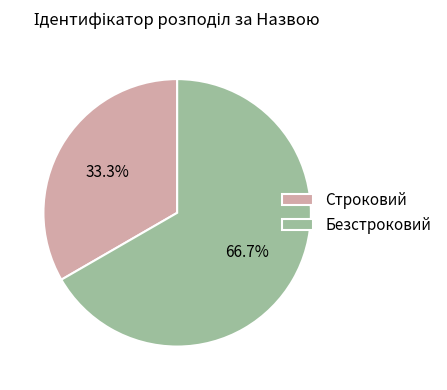

Rank the categories by value from highest to lowest.

Безстроковий, Строковий